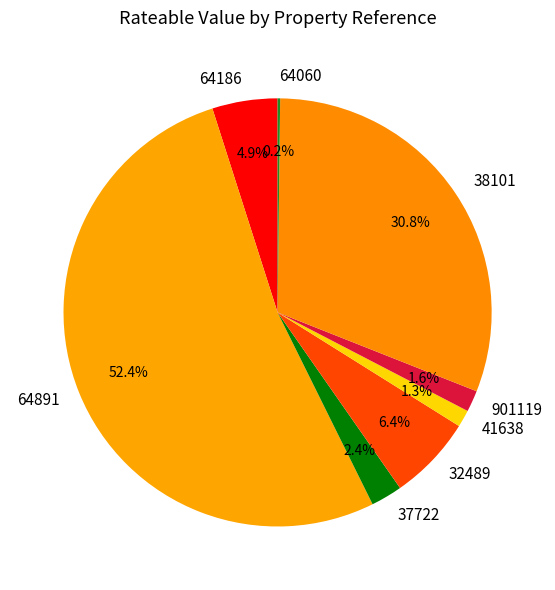

Which slice is the largest?

64891